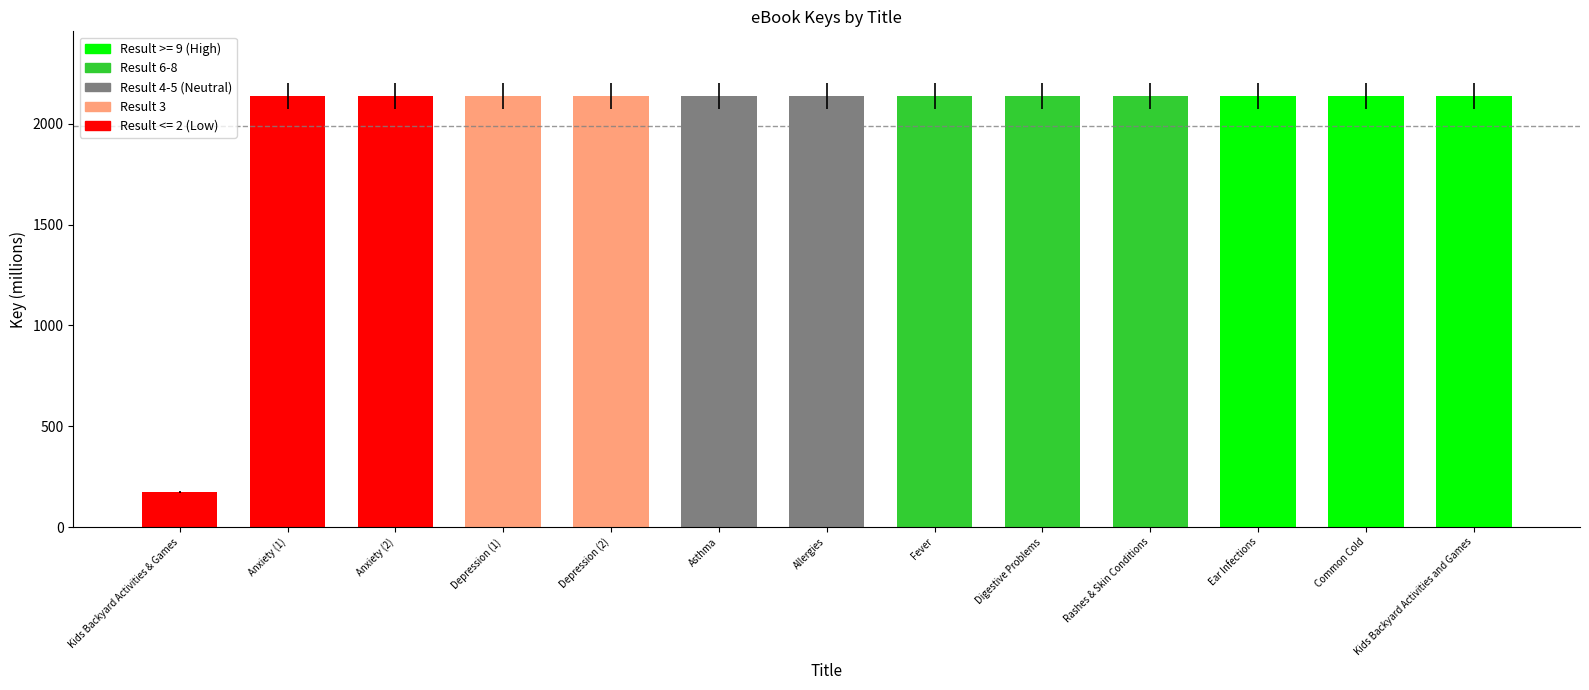

What is the label of the 11th bar from the left?

Ear Infections